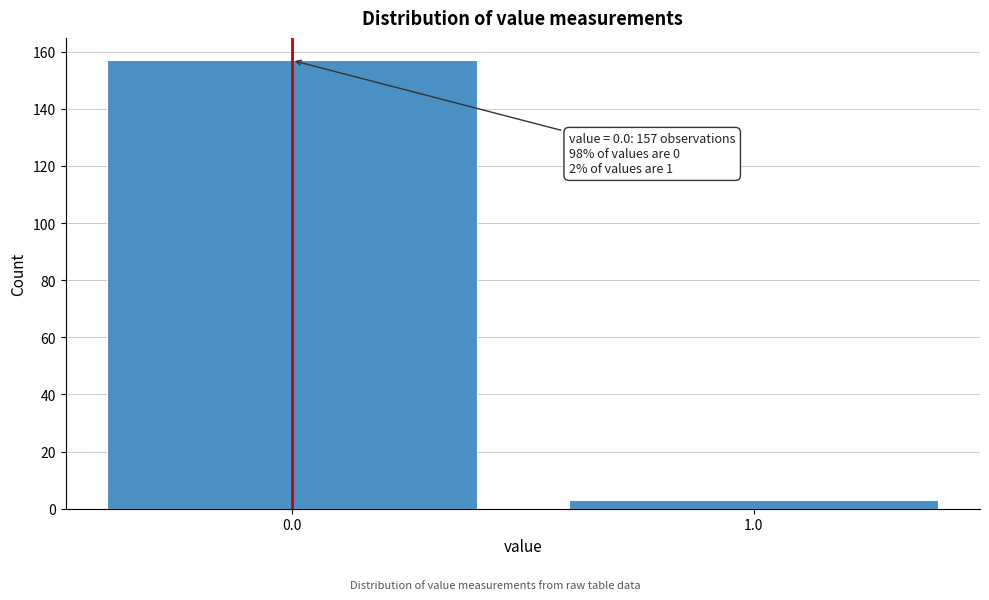

Reading right to left, what are all the values shown in this chart?

3	157